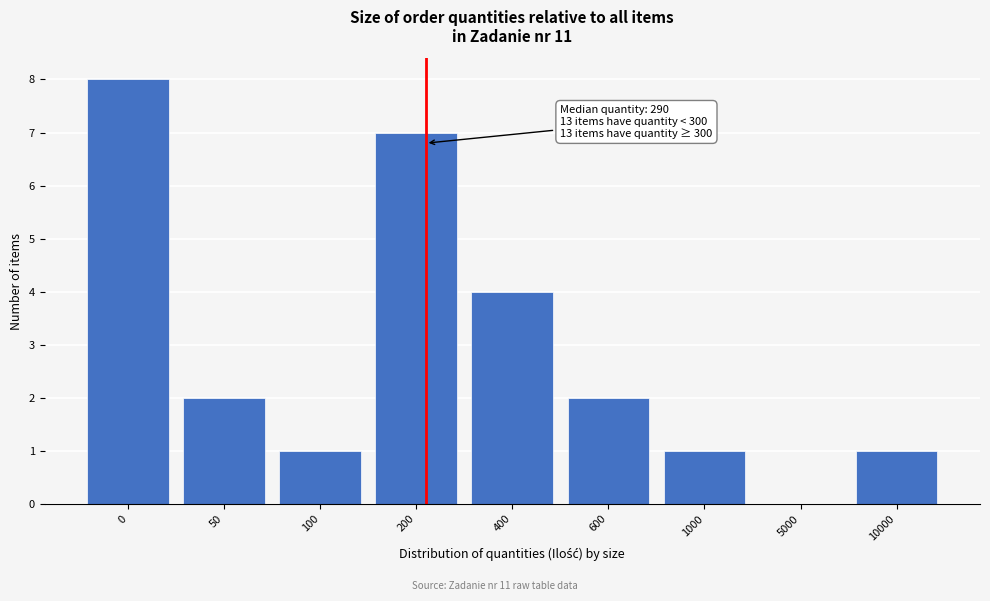

What value does the data have at 400?

4